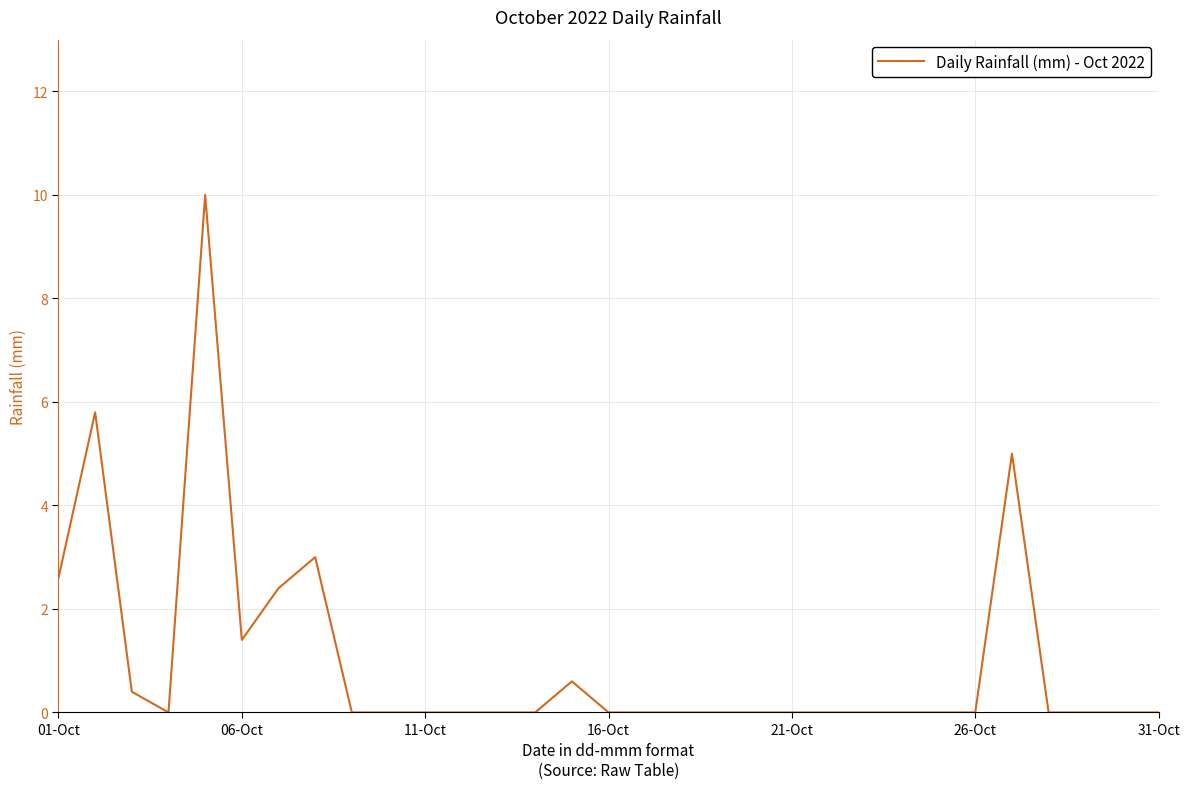

What is the difference between the maximum and minimum values?

10.0